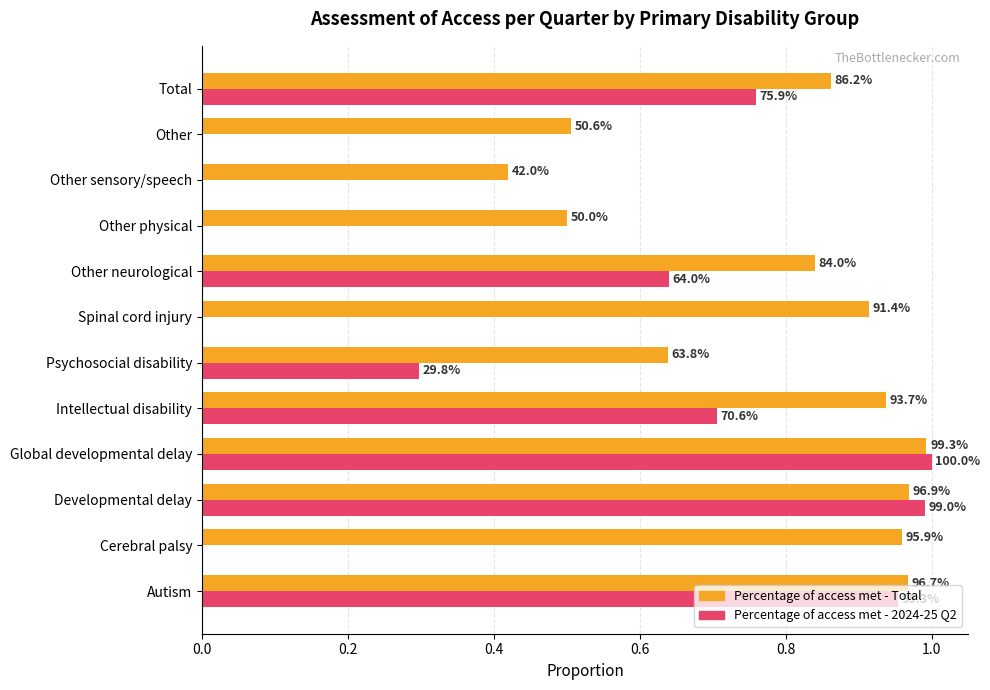

What is the difference between the maximum and minimum values in the Percentage of access met - Total series?

0.6